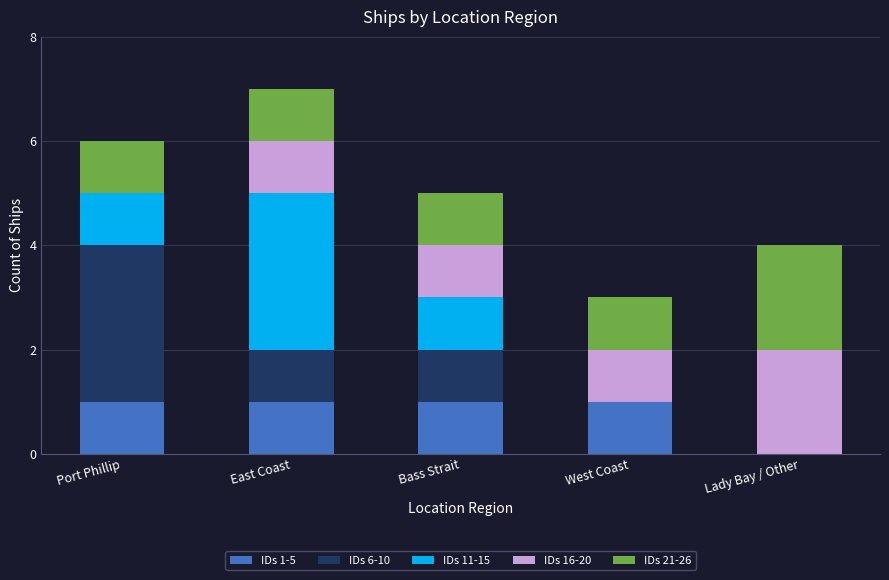

At which category is the sum across all series the highest?

East Coast